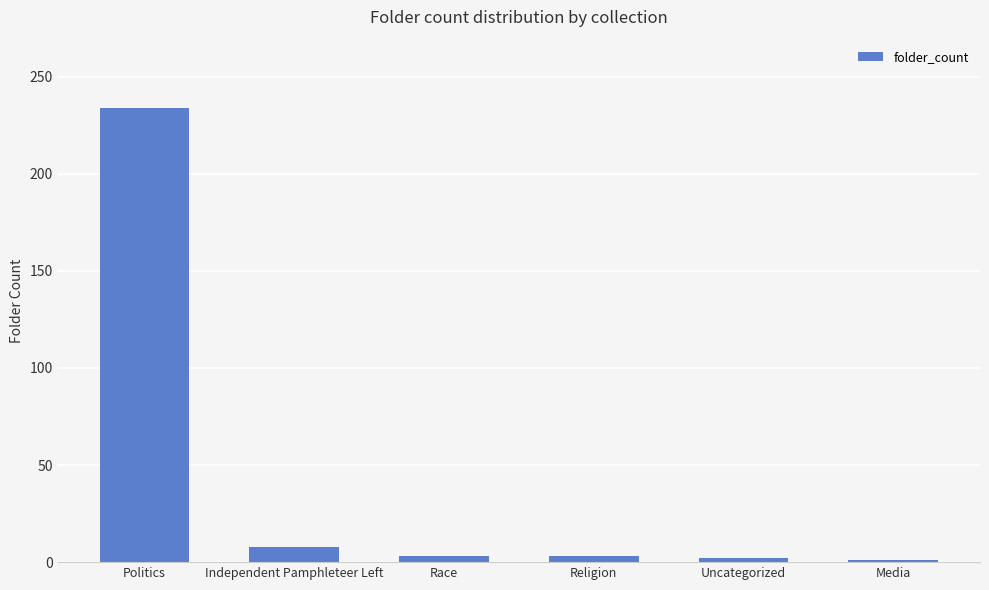

The value at Independent Pamphleteer Left is 8. True or false?

True